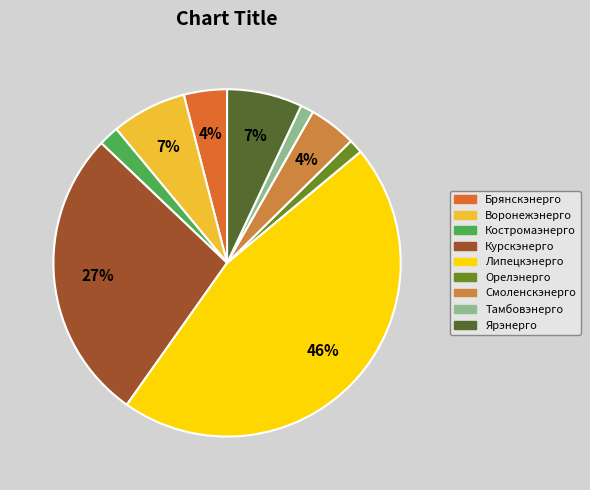

To the nearest percent, what is the average slice percentage?

11%